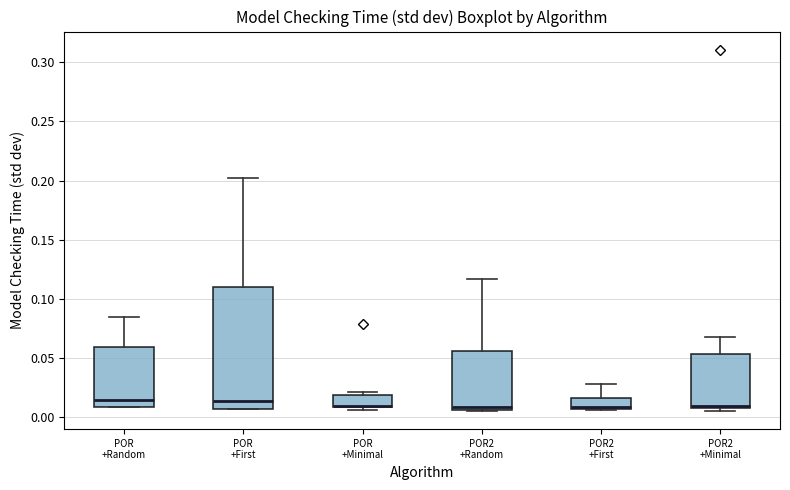

Which box is the tallest, from its lower edge to its upper edge?

POR +First